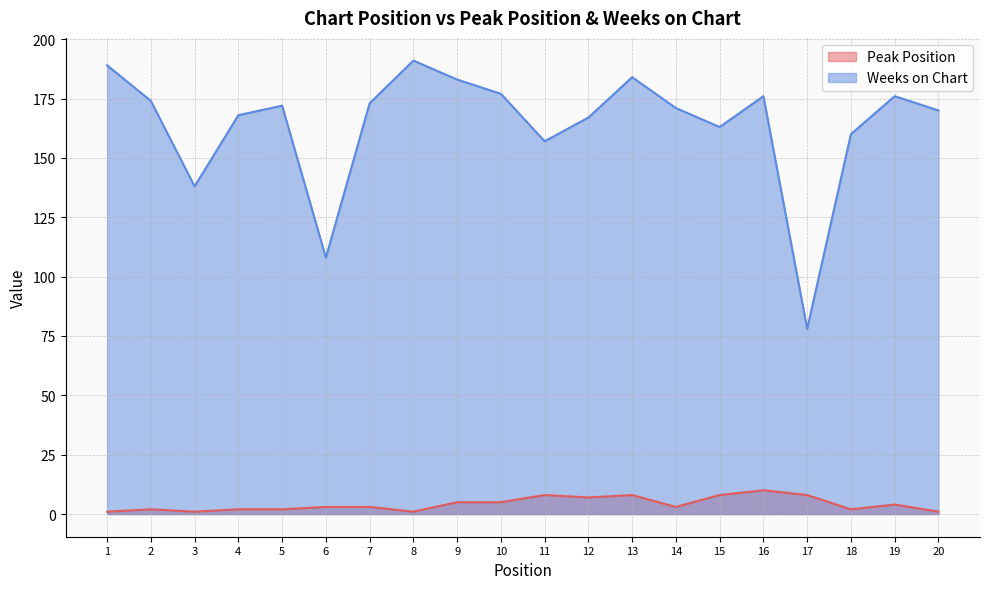

Reading left to right, list all the values displayed in this chart.

Peak Position: 1	2	1	2	2	3	3	1	5	5	8	7	8	3	8	10	8	2	4	1
Weeks on Chart: 189	174	138	168	172	108	173	191	183	177	157	167	184	171	163	176	78	160	176	170